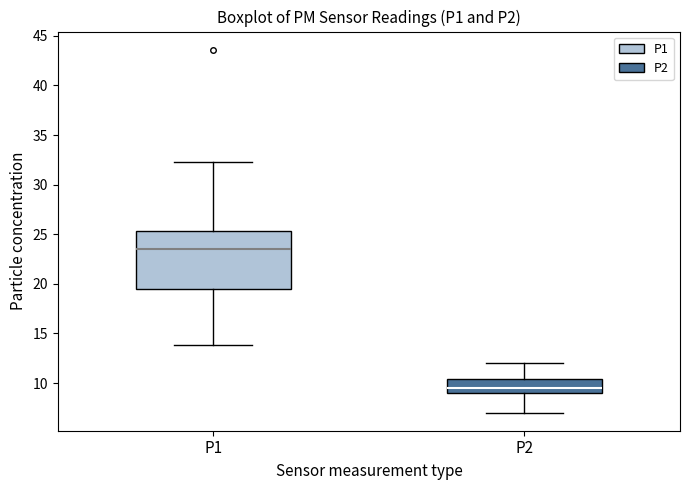

Reading left to right, transcribe this box plot: for each box, give where its median line is, the range the box spans, and where its two whiskers end, as read against the y-axis. The values are not printed on the chart, so give them approximately, as read against the axis.

P1: median 23.5, box 19.5 to 25.5, whiskers 14.0 to 32.5
P2: median 9.5, box 9.0 to 10.5, whiskers 7.0 to 12.0